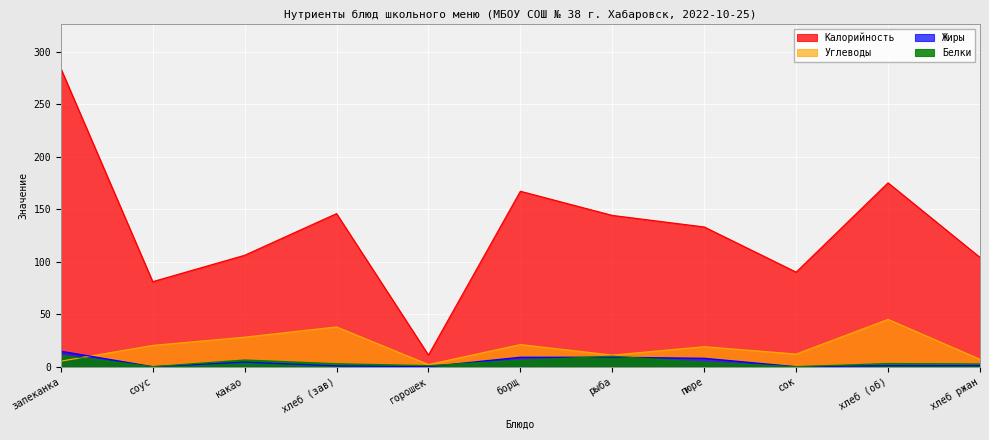

At which category is the sum across all series the highest?

запеканка